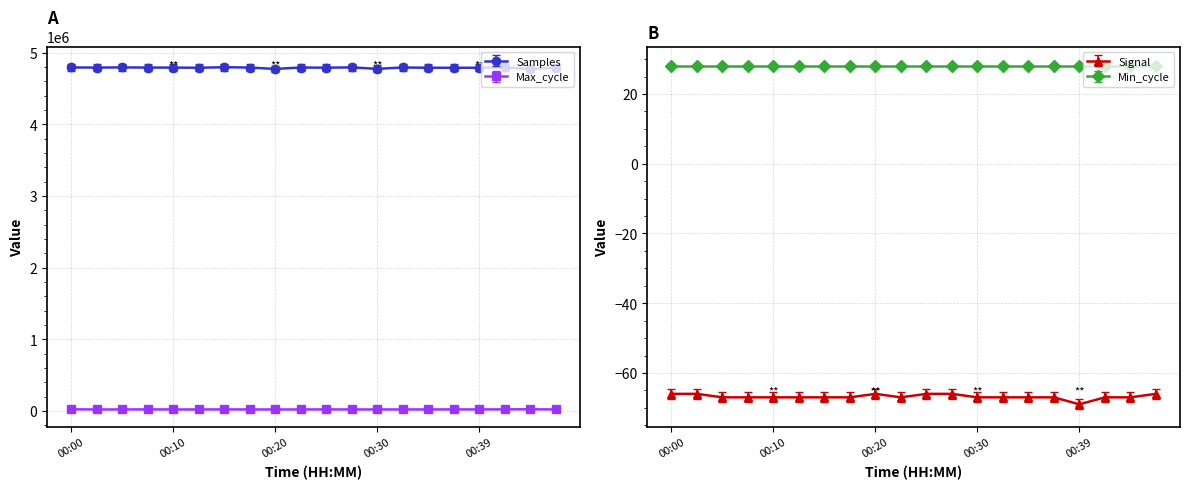

What is the difference between the highest and lowest values at 00:42?

4795647.4